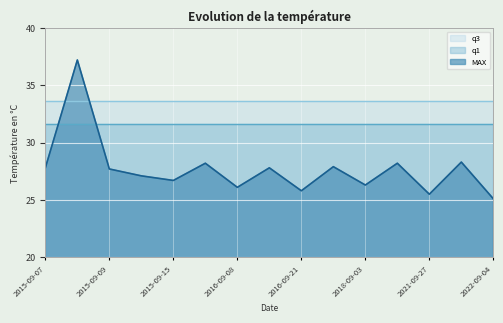

Rank the series by their maximum value, from highest to lowest.

MAX, q3, q1